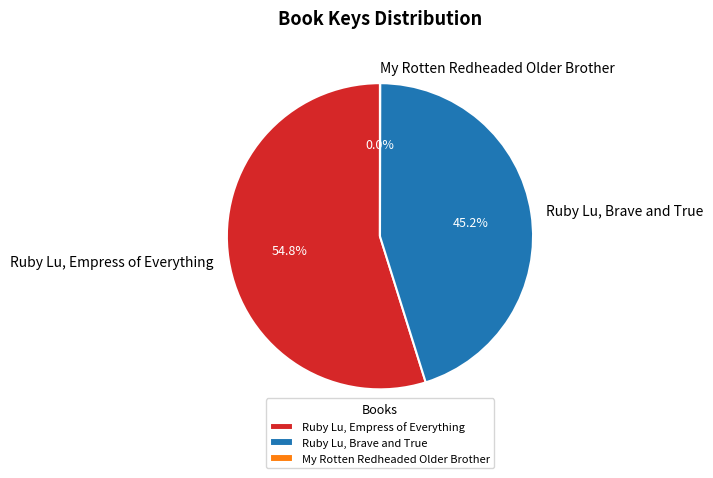

To the nearest percent, what is the difference between the Ruby Lu, Brave and True and Ruby Lu, Empress of Everything slice percentages?

10%